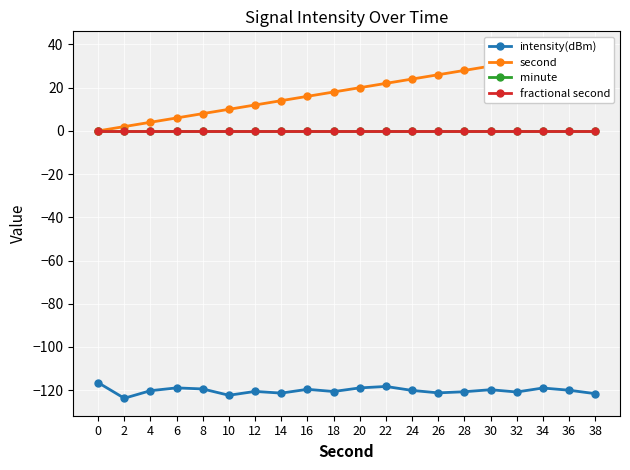

Which series has the widest spread of values?

second